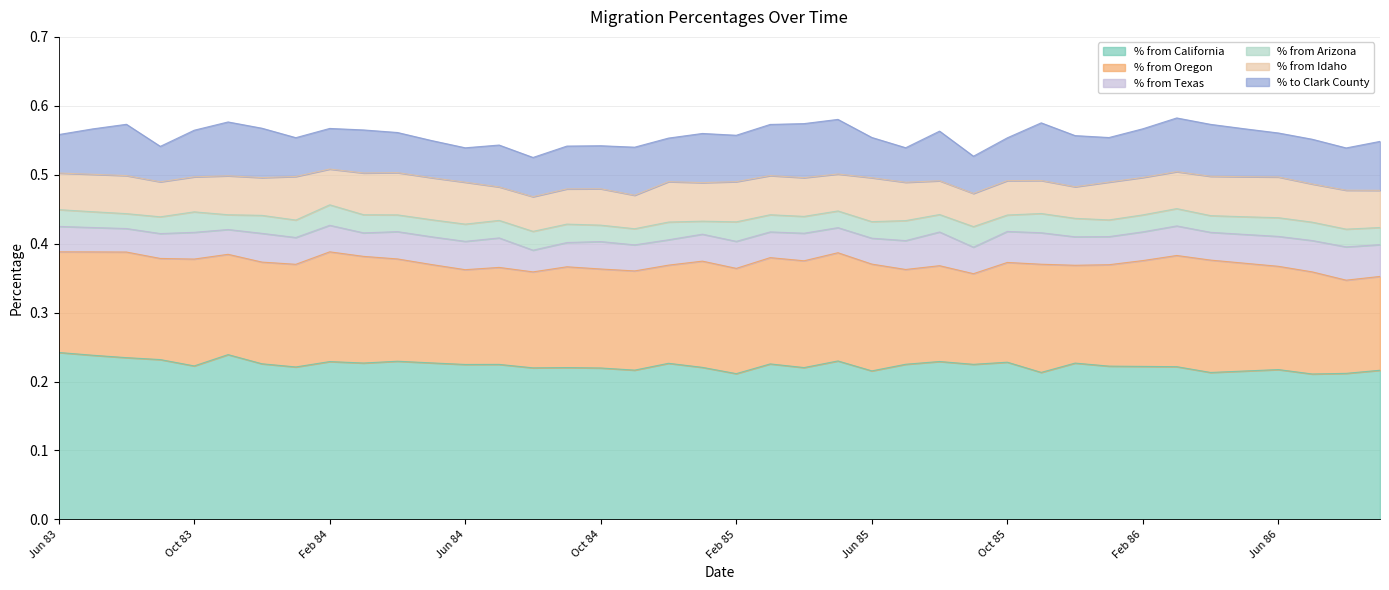

At which category does the chart reach its minimum across all series?

Jan 85